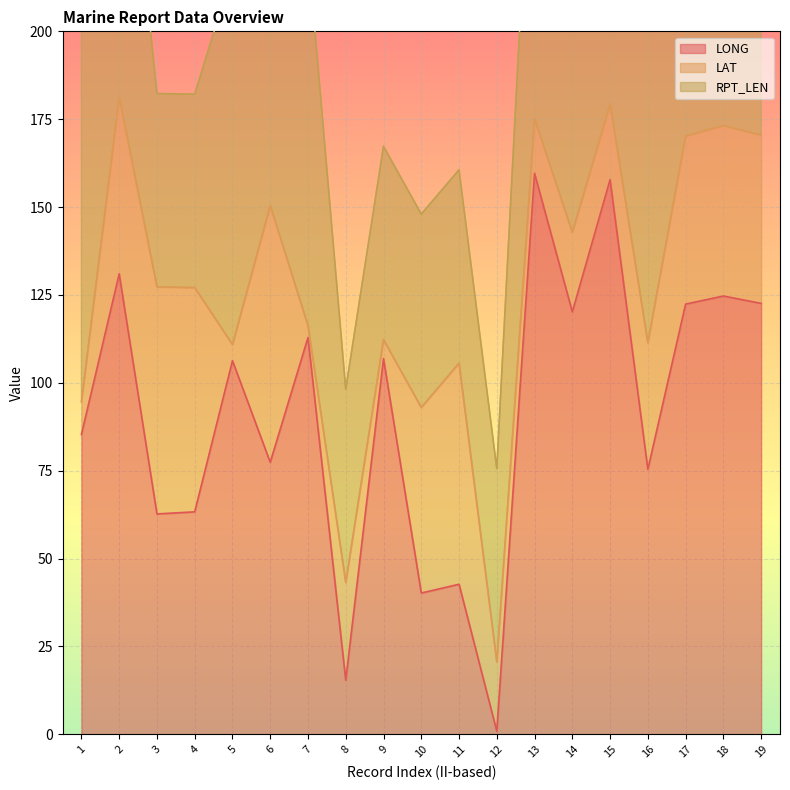

Where does the RPT_LEN series first go above 75?

1